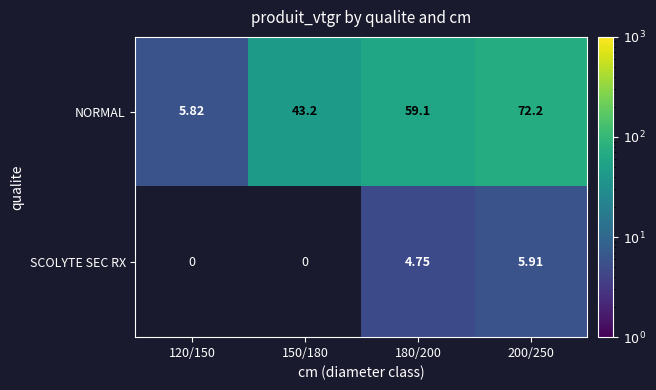

What is the difference between the highest and lowest values at 180/200?

54.3